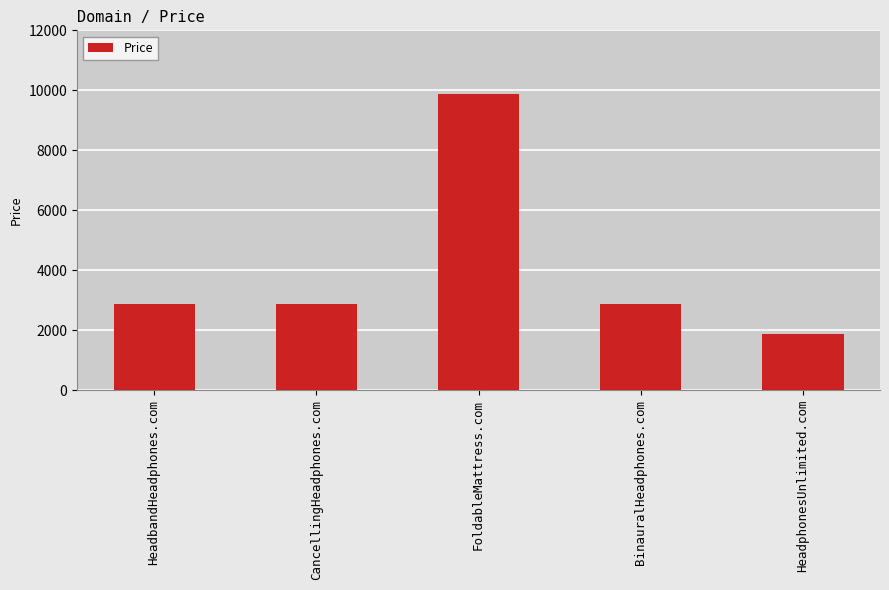

What is the average value?

4088